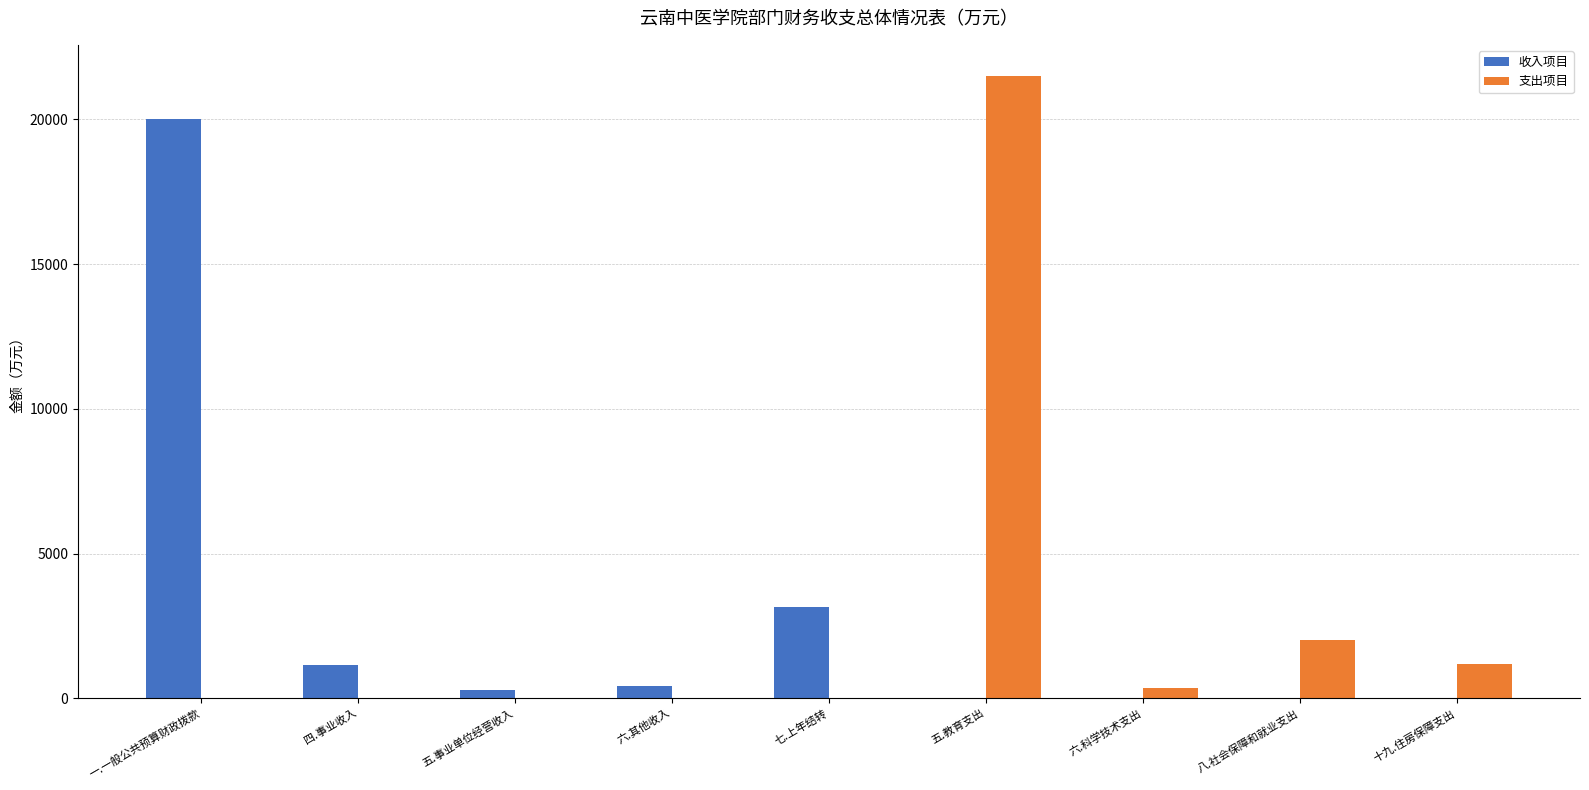

Which series has the widest spread of values?

支出项目